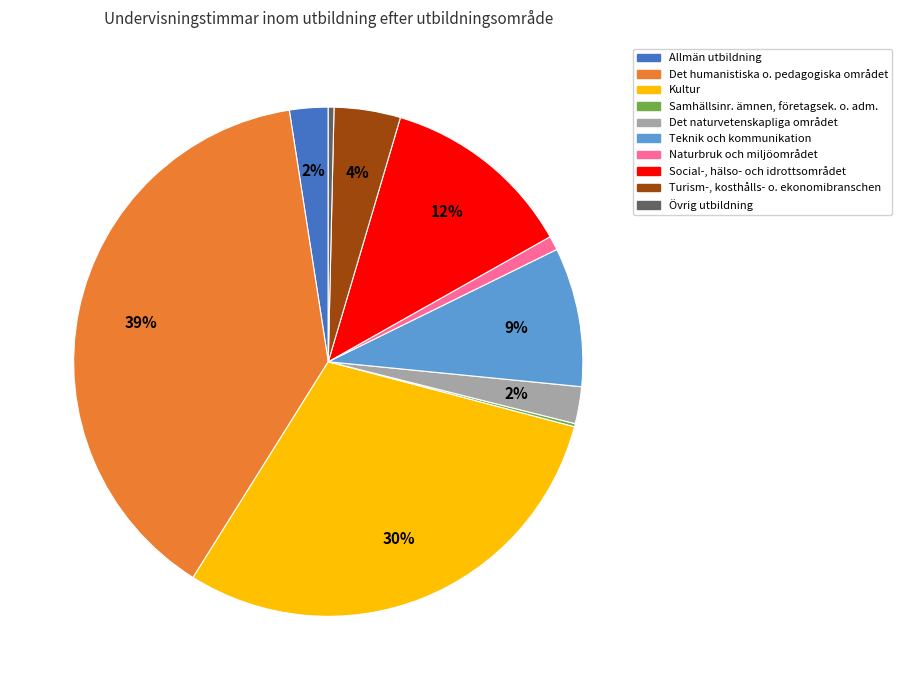

Do Kultur and Det humanistiska o. pedagogiska området together represent more than half of the pie?

Yes